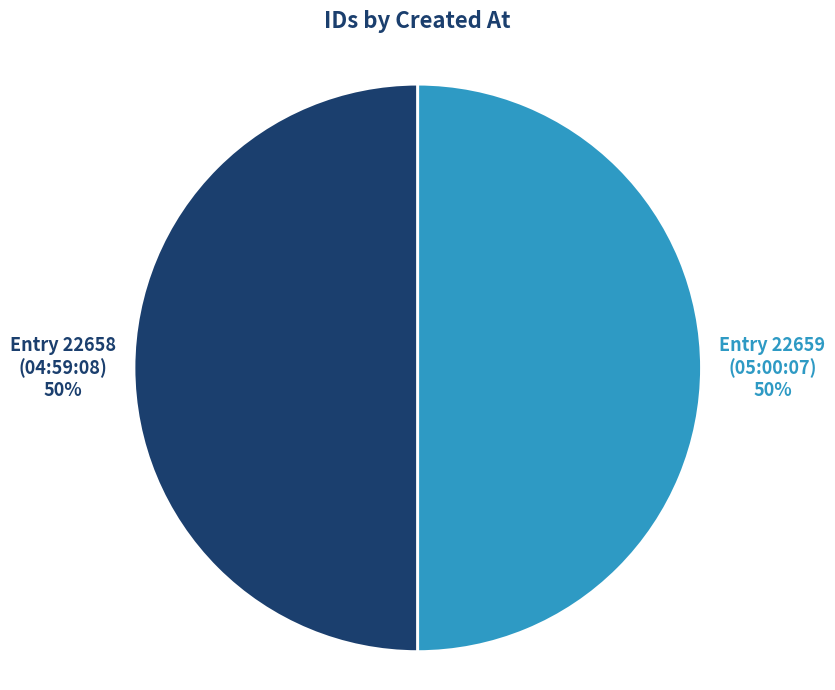

The Entry 22658 slice represents 58% of the pie. True or false?

False